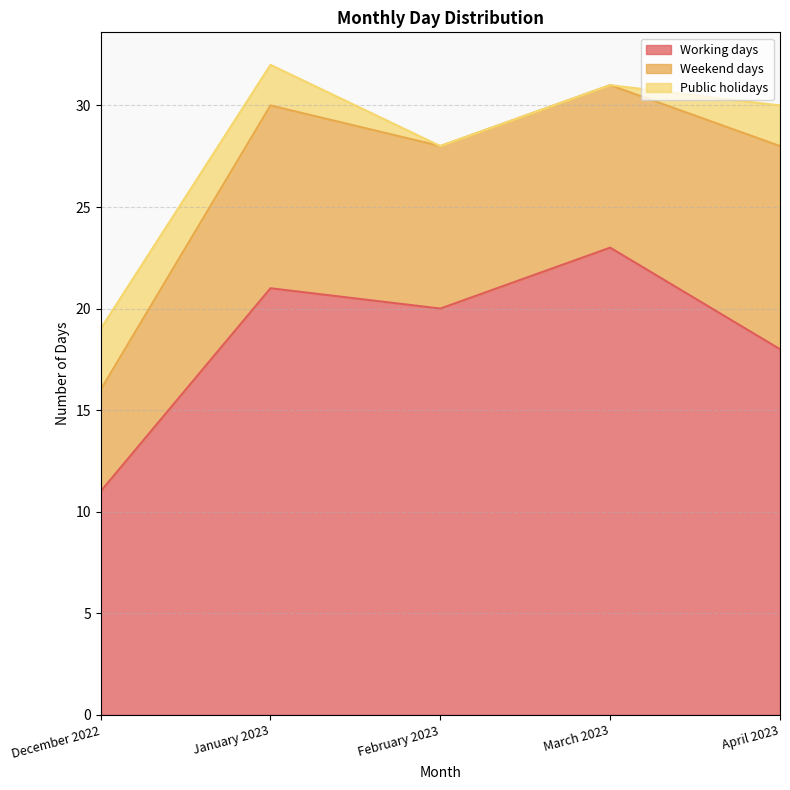

Which series has the largest range (max minus min)?

Working days